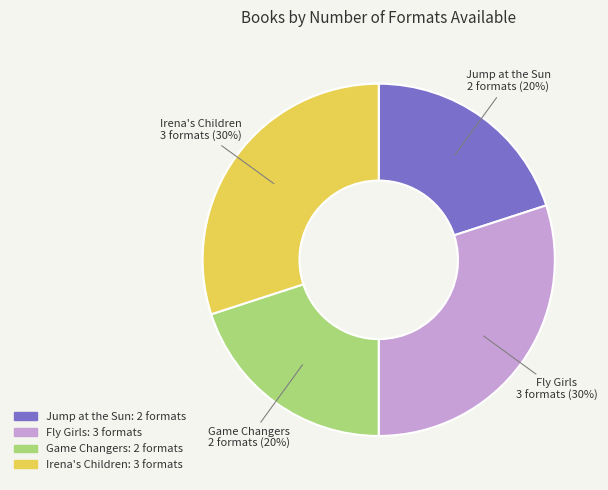

Is it true that Game Changers is 20% of the pie?

True